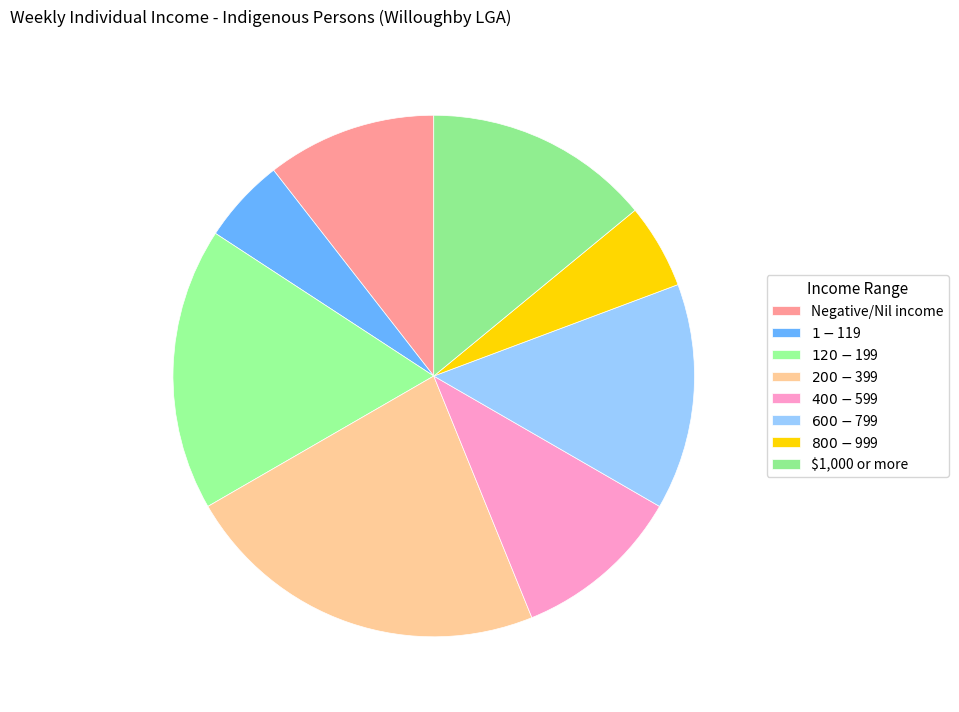

Rank the categories by value from highest to lowest.

$200-$399, $120-$199, $600-$799, $1,000 or more, Negative/Nil income, $400-$599, $1-$119, $800-$999